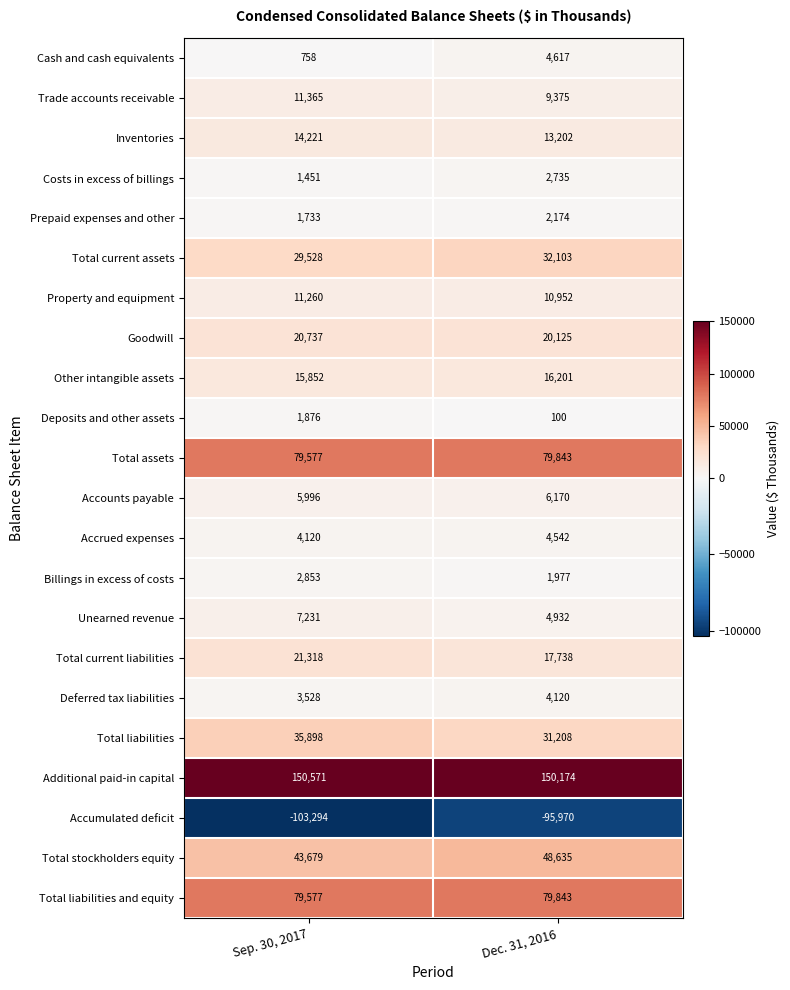

What is the maximum value shown in the chart?

150571